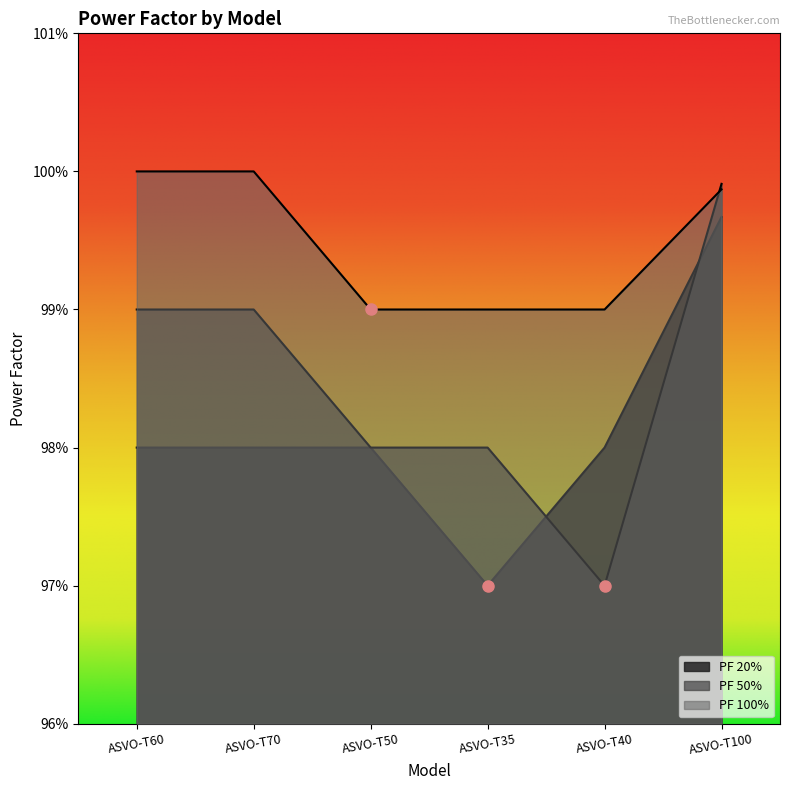

Which series has the largest total across all categories?

PF 100%